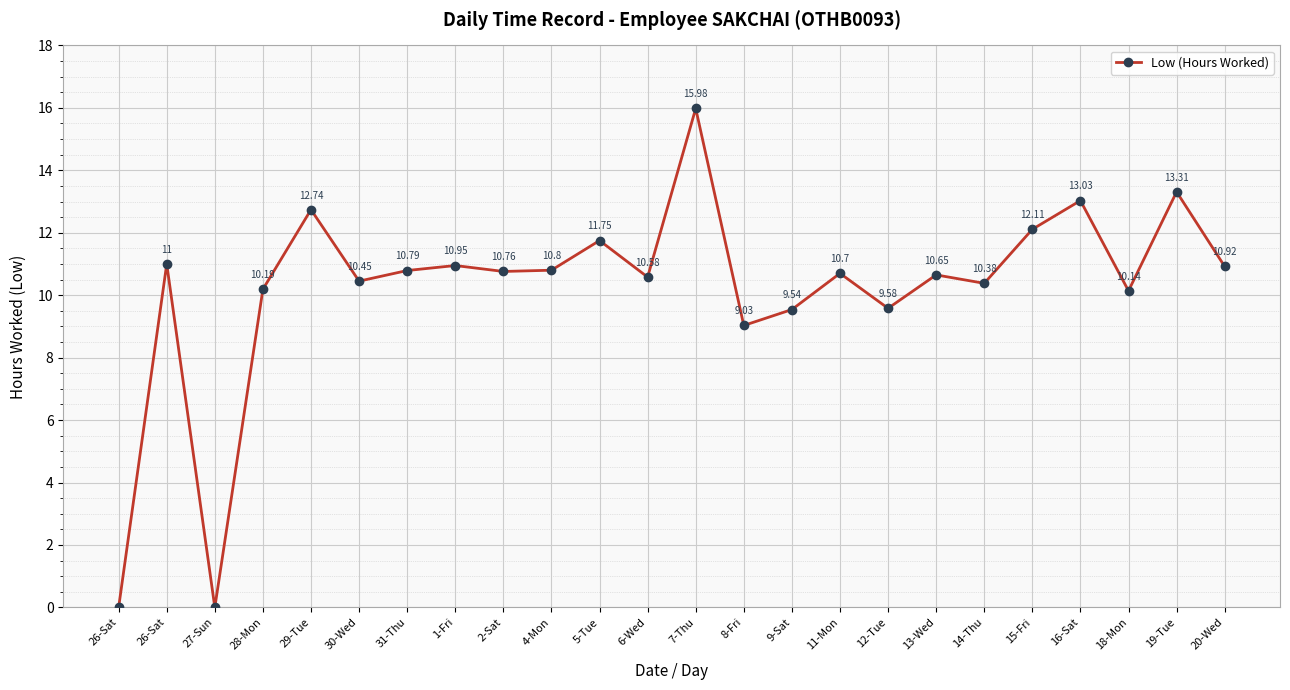

Is this an area chart (filled region under the line)?

No